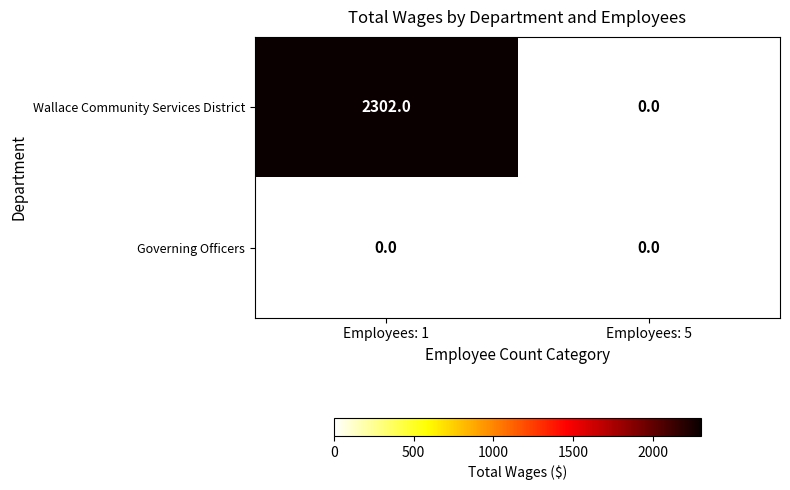

The Wallace Community Services District series shows 2302 at Employees: 1. True or false?

True